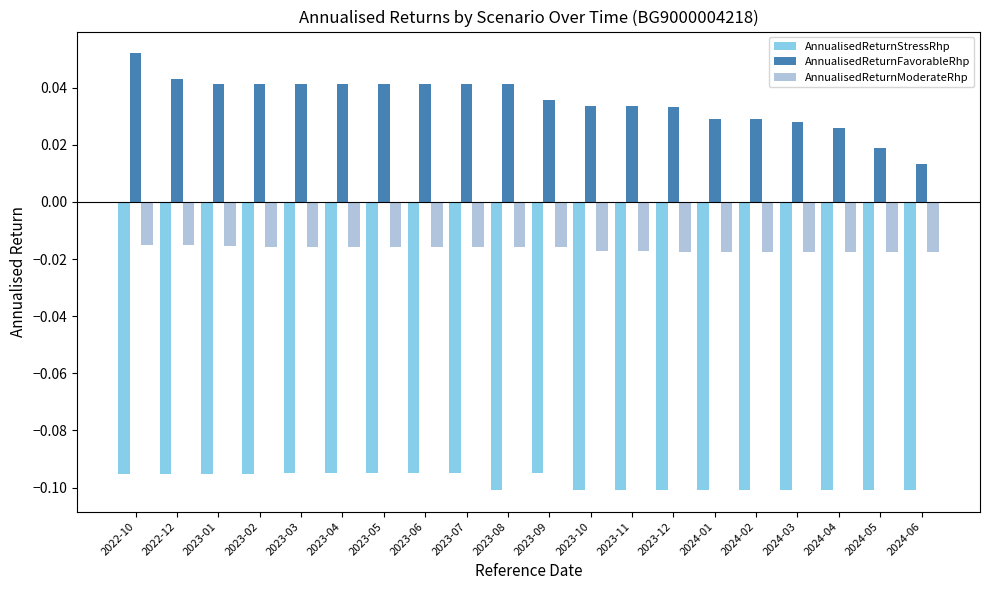

Which series has the largest total across all categories?

AnnualisedReturnFavorableRhp